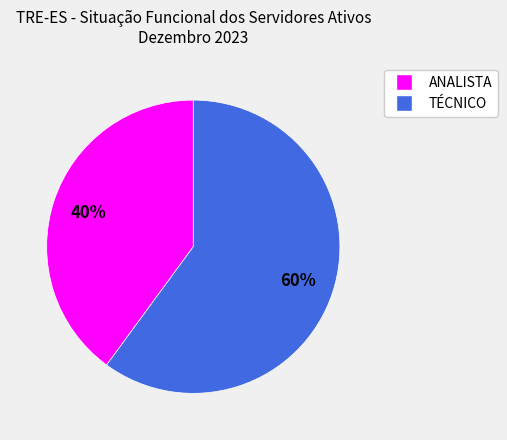

Do ANALISTA and TÉCNICO together represent more than half of the pie?

Yes